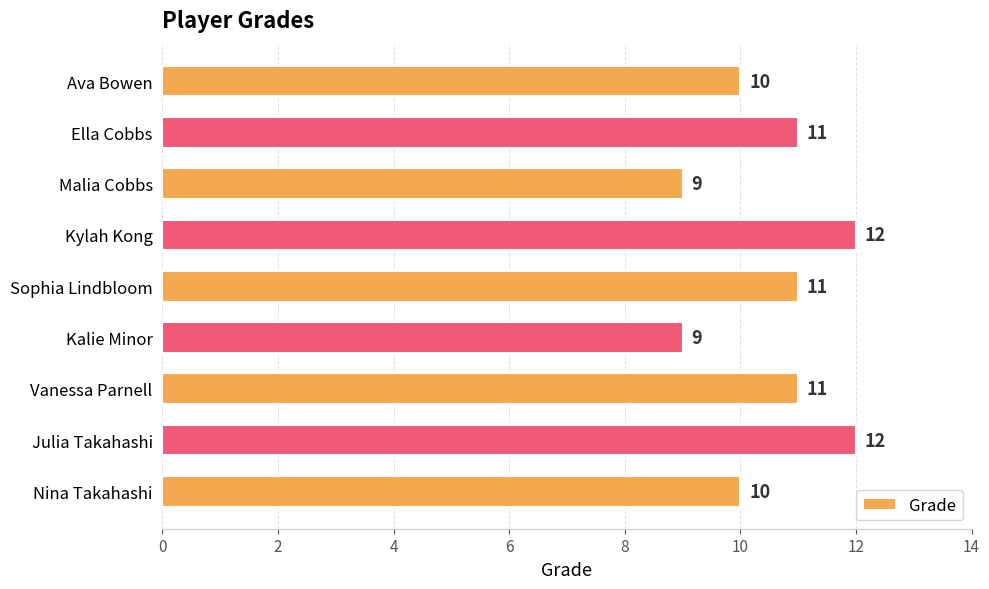

Count the values in the range 10 to 11.

5